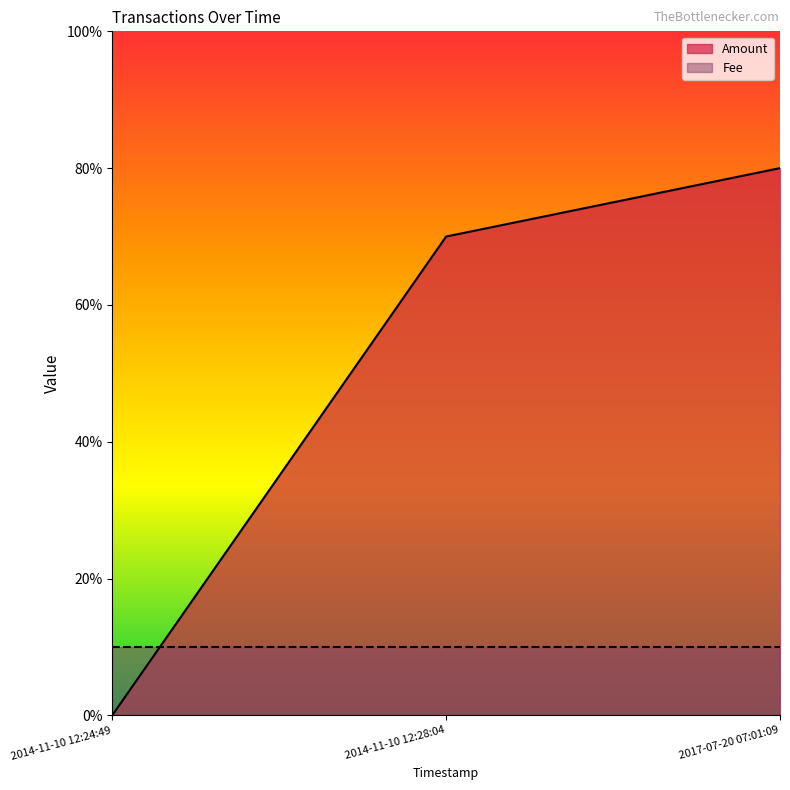

Is it true that the value at 2014-11-10 12:28:04 is 7?

True